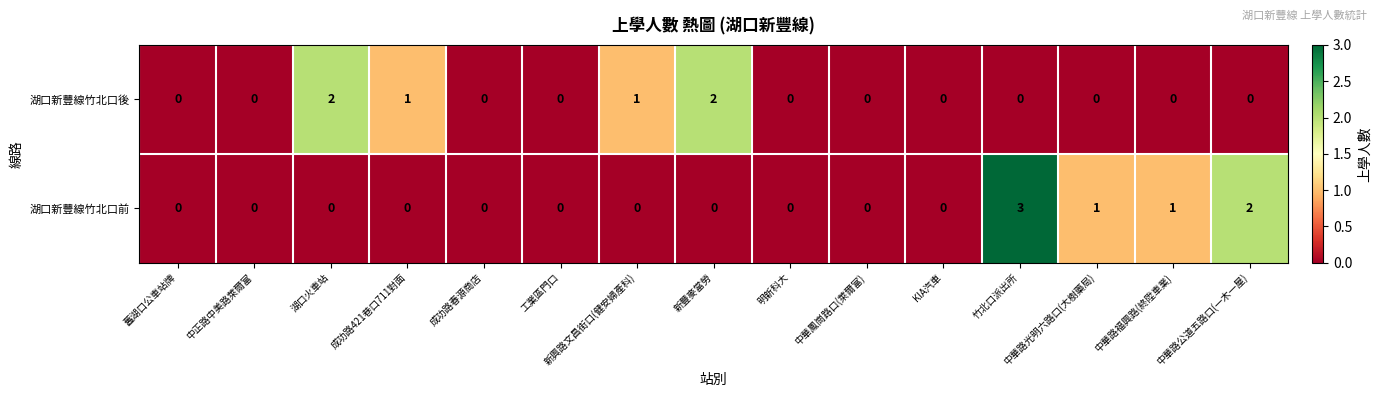

True or false: 湖口新豐線竹北口後 has a value of 0 at 竹北口派出所.

True